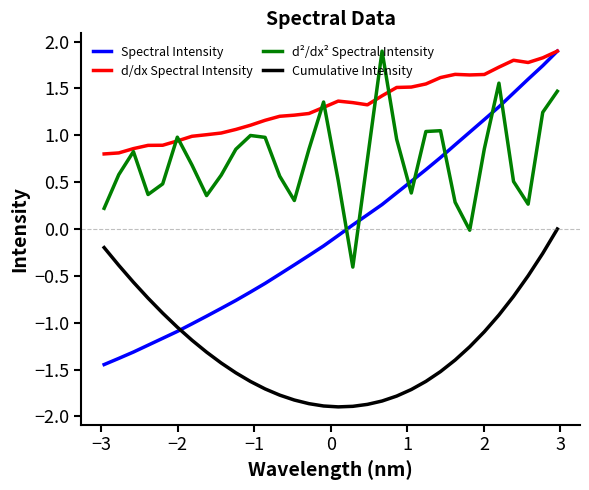

What is the greatest value displayed?

1.9